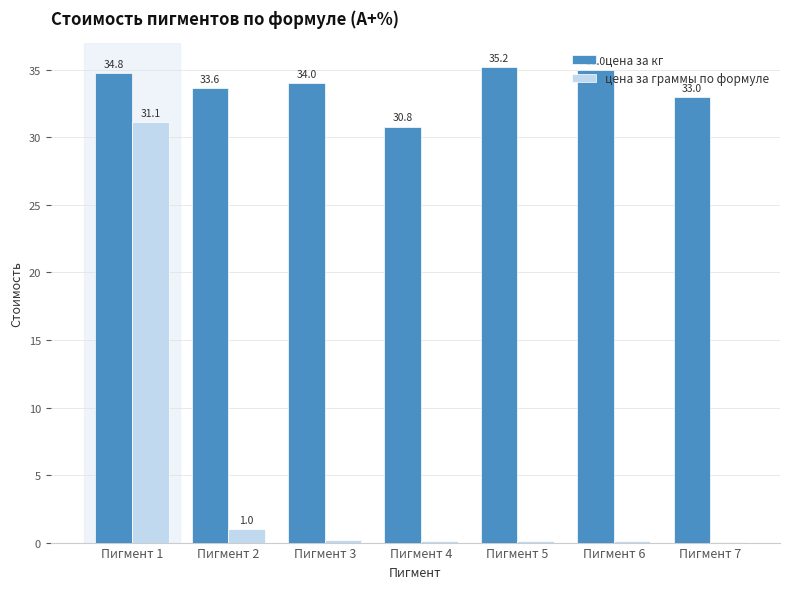

True or false: цена за кг has a value of 34.0 at Пигмент 3.

True